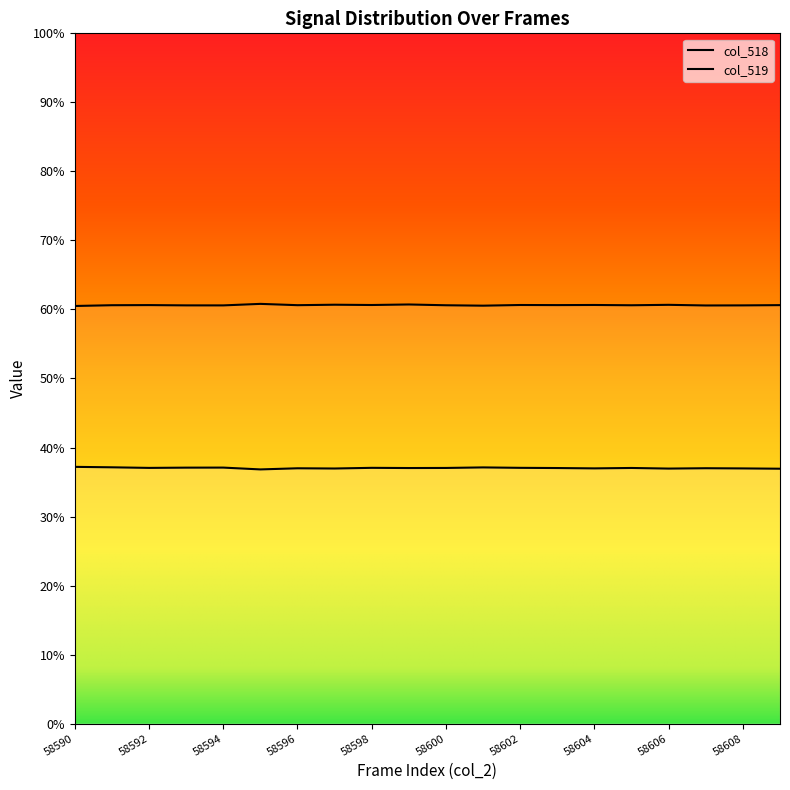

At which category does the chart reach its minimum across all series?

58595